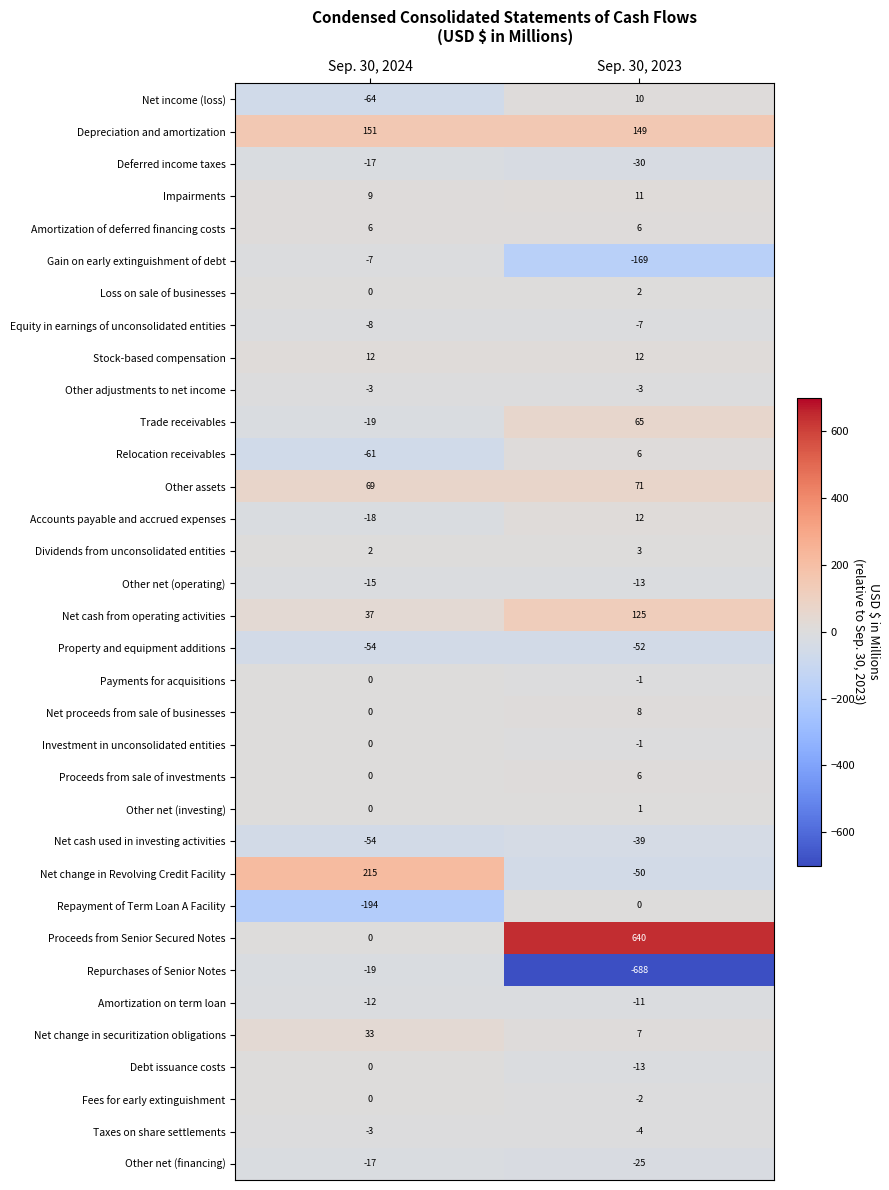

Read the Other net (operating) value at Sep. 30, 2024.

-15